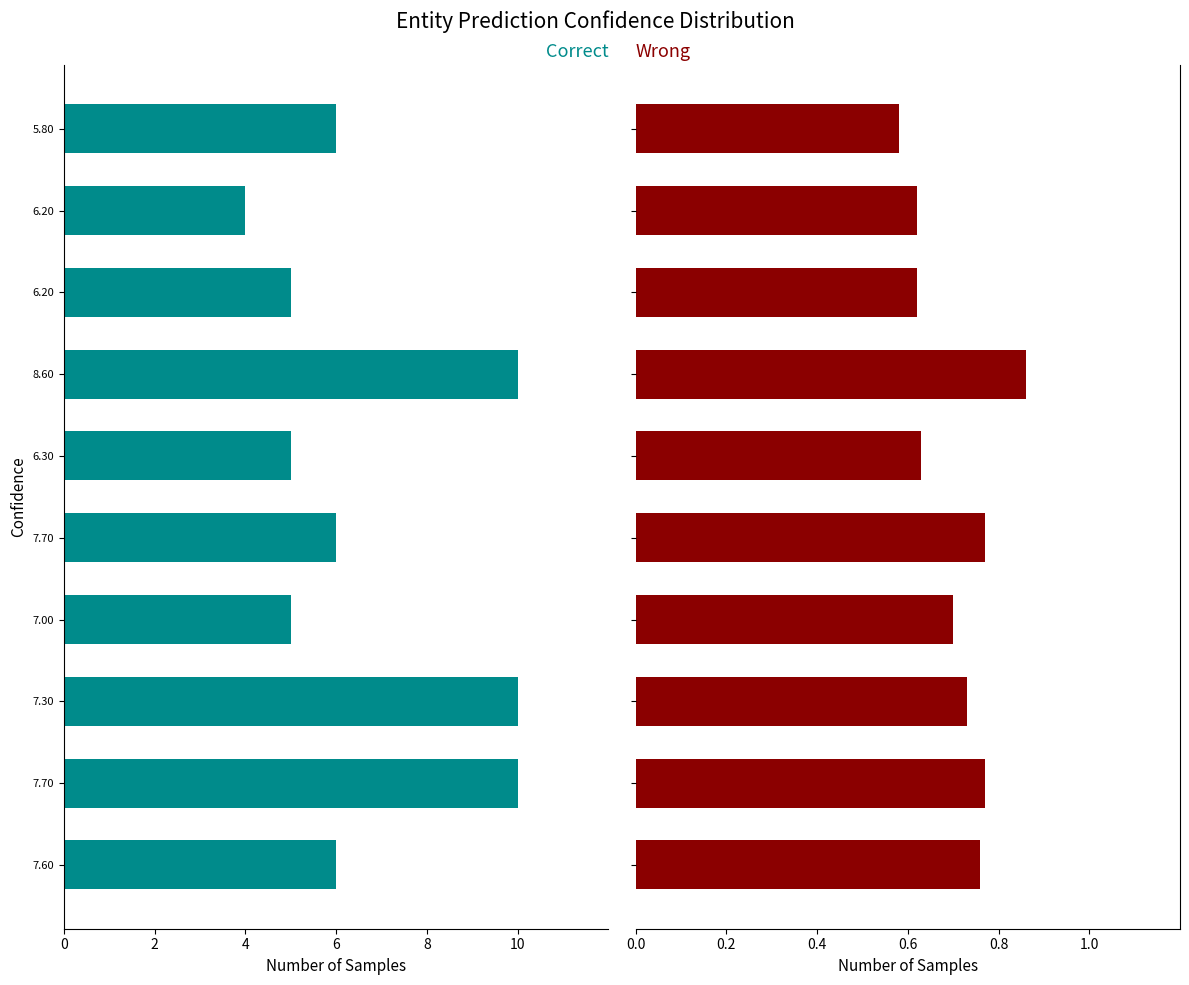

Rank the series by their maximum value, from highest to lowest.

Wrong, Correct